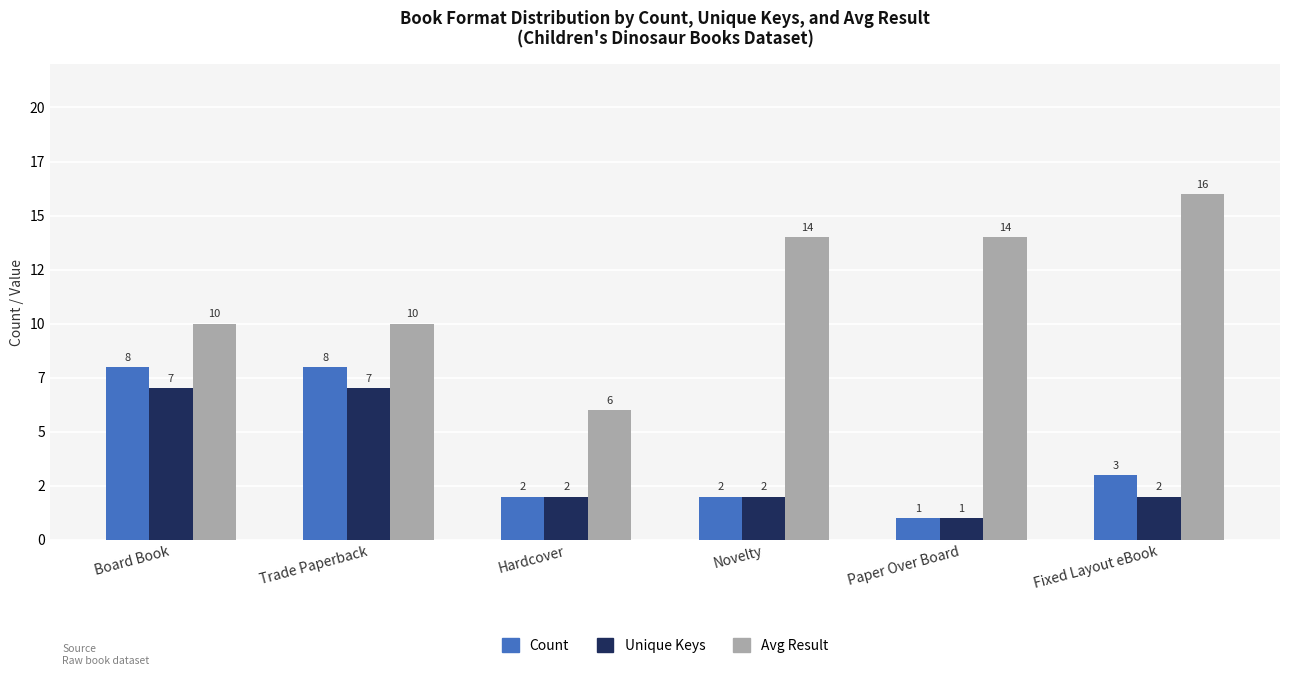

Where is Unique Keys nearest to the value 4?

Hardcover